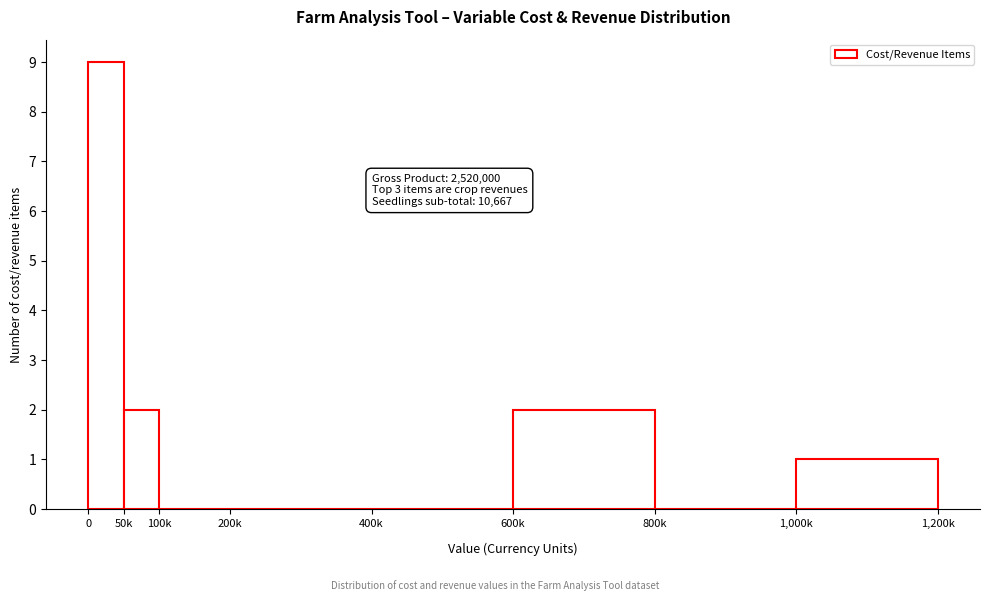

Reading left to right, extract all data points from this chart.

0=9	50k=2	100k=0	200k=0	400k=0	600k=2	800k=0	1,000k=1